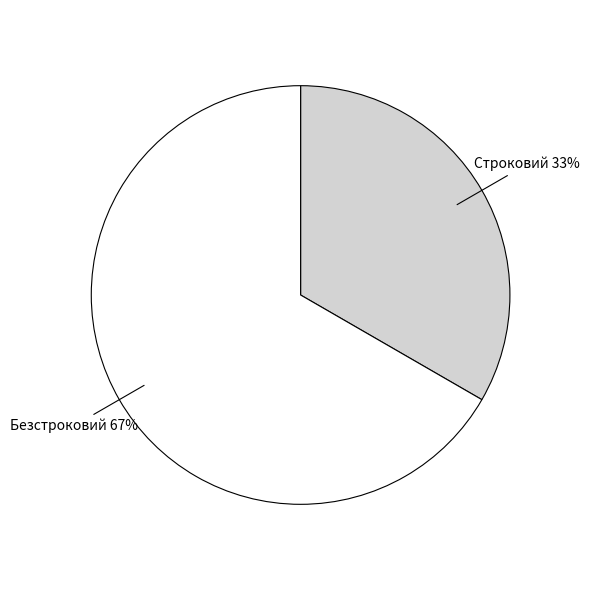

To the nearest percent, what is the average slice percentage?

50%